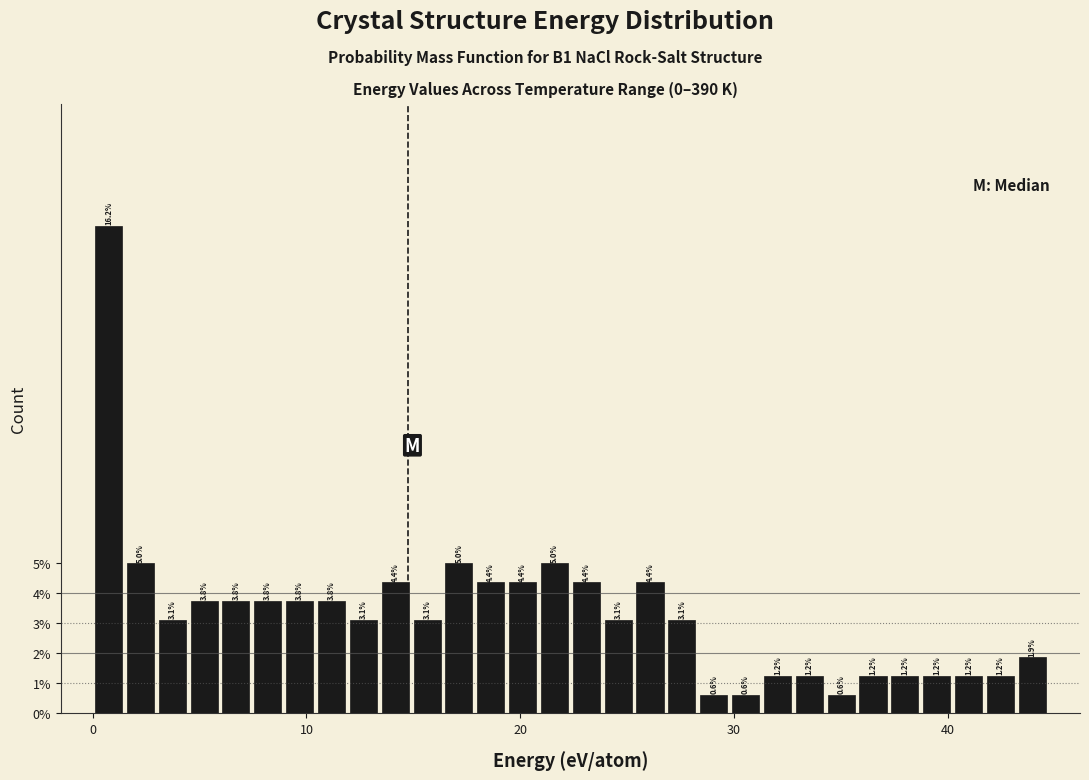

Around what value on the x-axis is the tallest bar? Give the approximate position of its centre, as read against the axis.

1